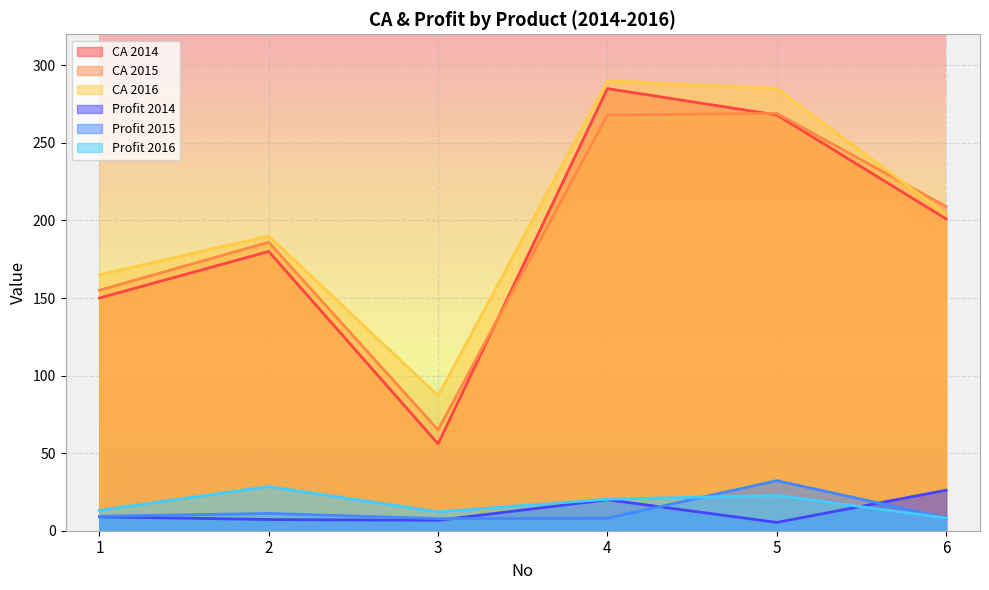

True or false: CA 2014 has a value of 285.0 at 4.

True